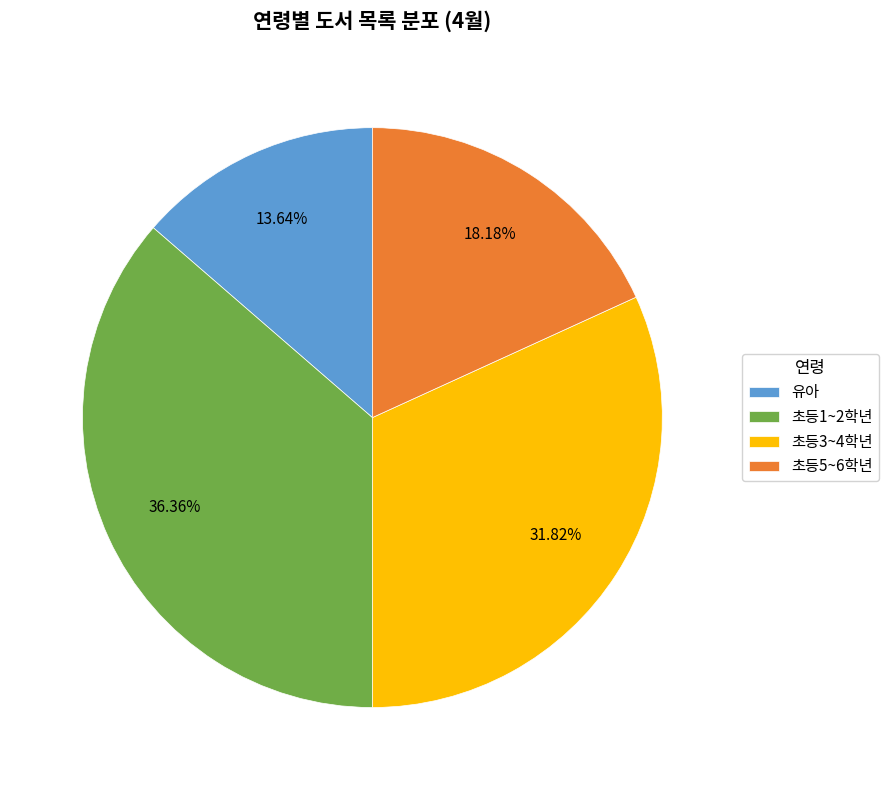

To the nearest percent, what is the difference between the 유아 and 초등5~6학년 slice percentages?

5%